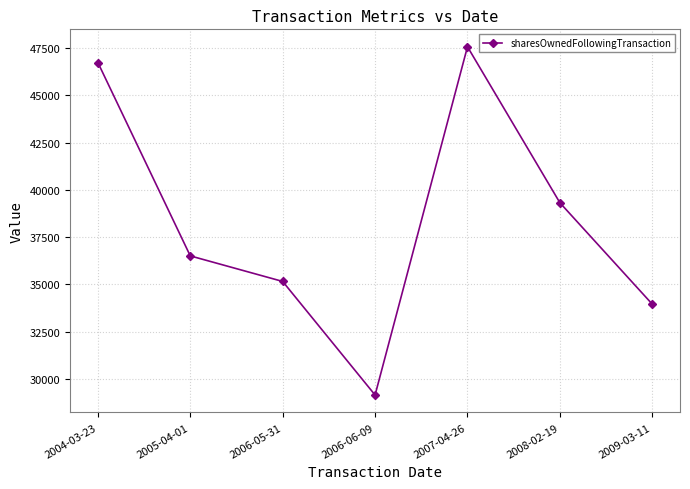

What is the change in value from 2004-03-23 to 2008-02-19?

-7419